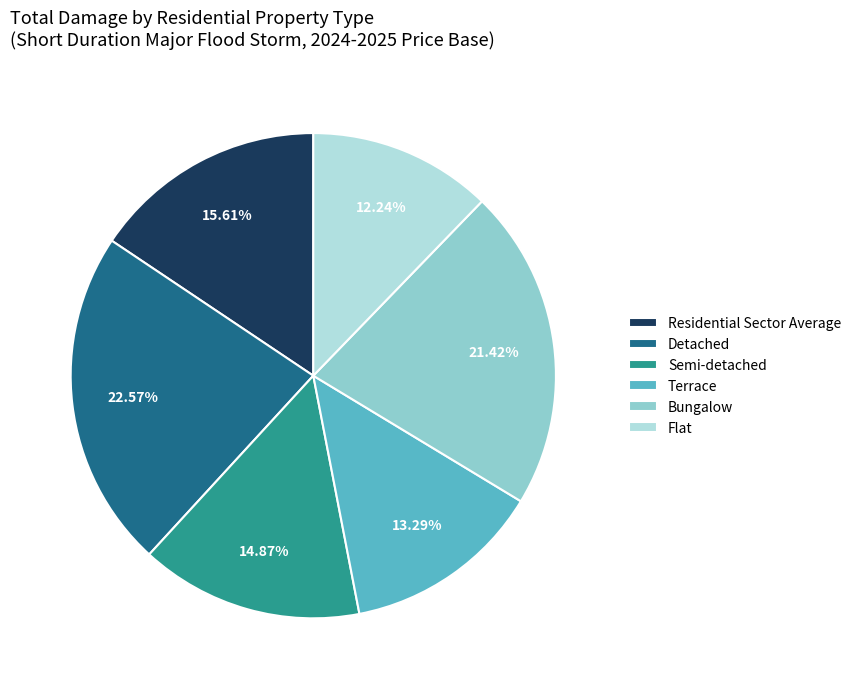

True or false: Detached accounts for 29% of the total.

False